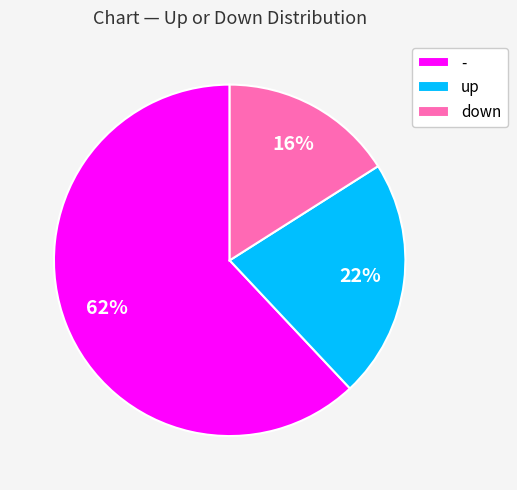

Combined, do down and - account for over 50%?

Yes